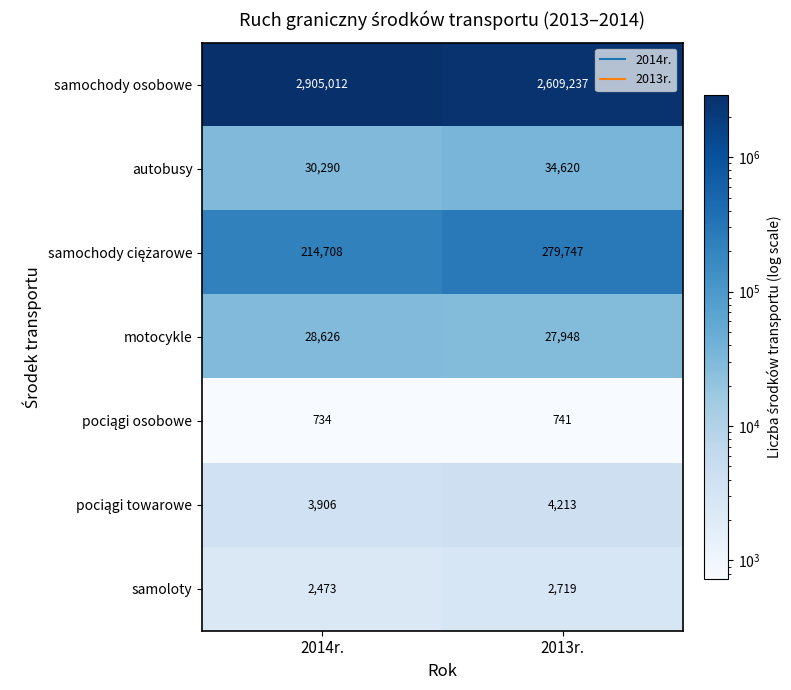

Rank the categories by motocykle value from lowest to highest.

2013r., 2014r.